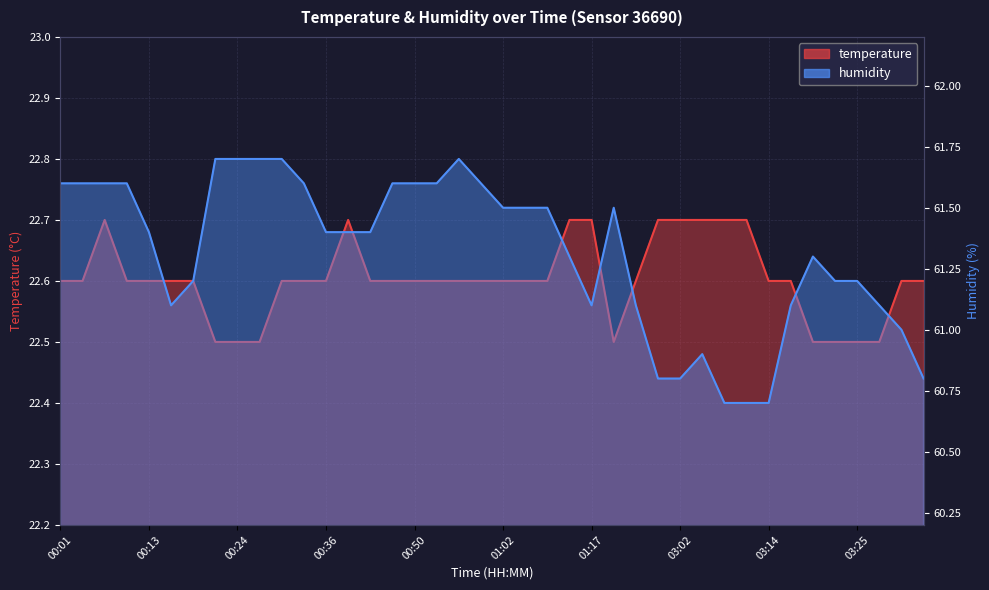

What is the spread (max minus min) of values at 03:08?

38.0